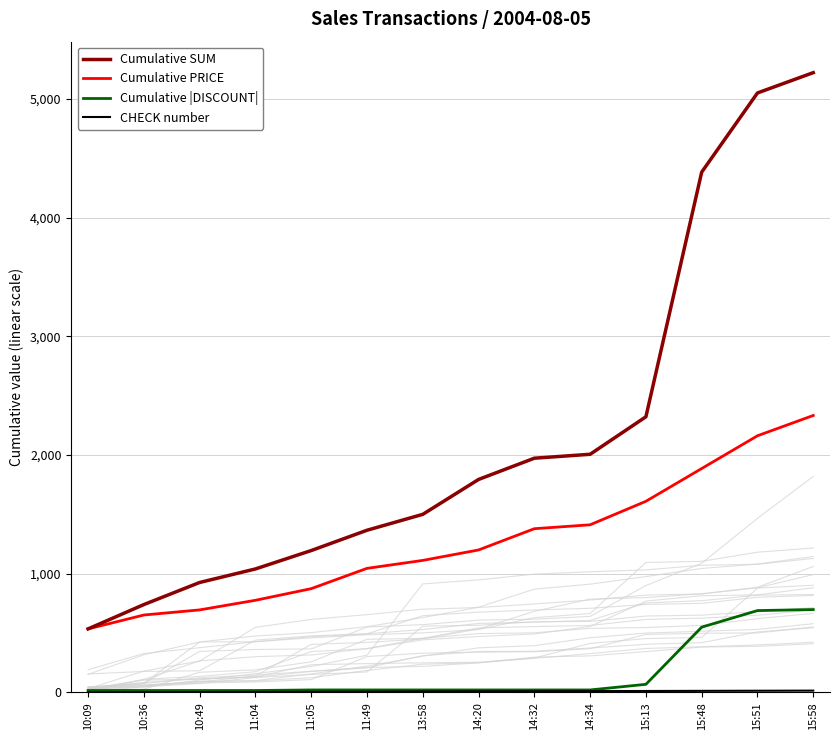

The Cumulative SUM series shows 4383.0 at 15:48. True or false?

True